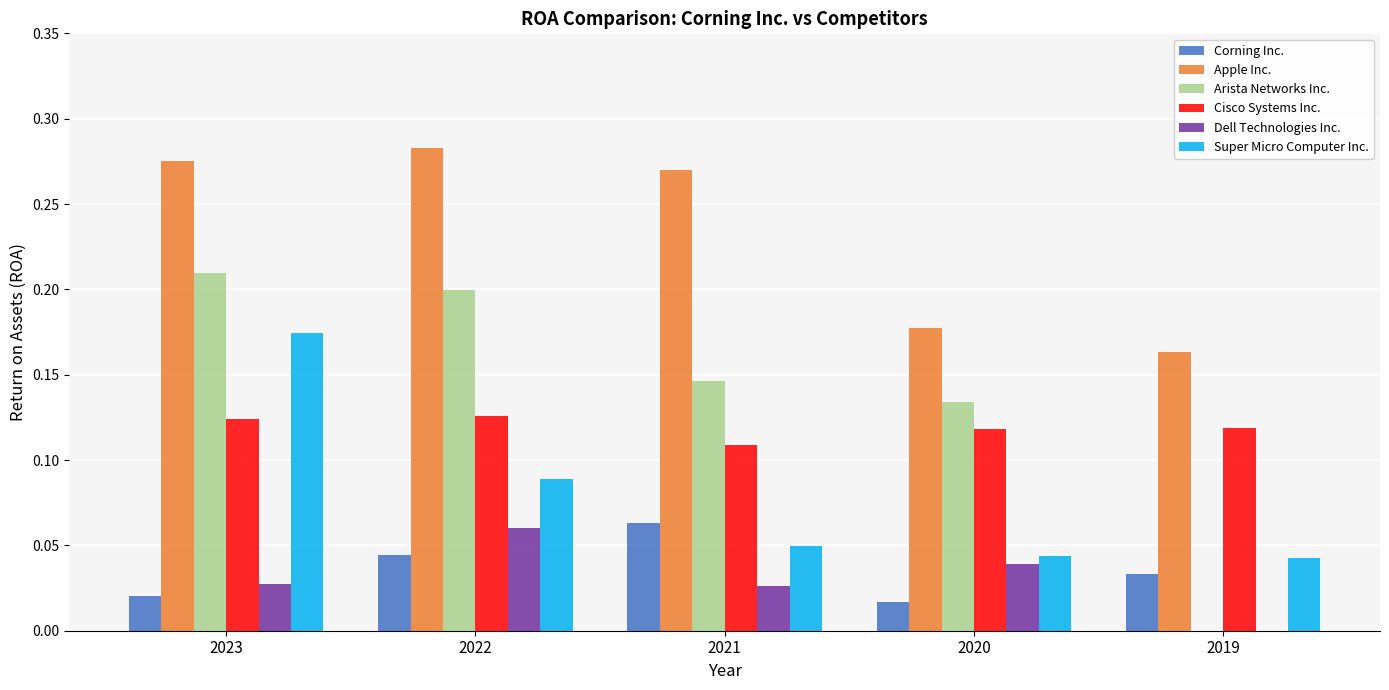

At which label does Super Micro Computer Inc. reach its peak?

2023